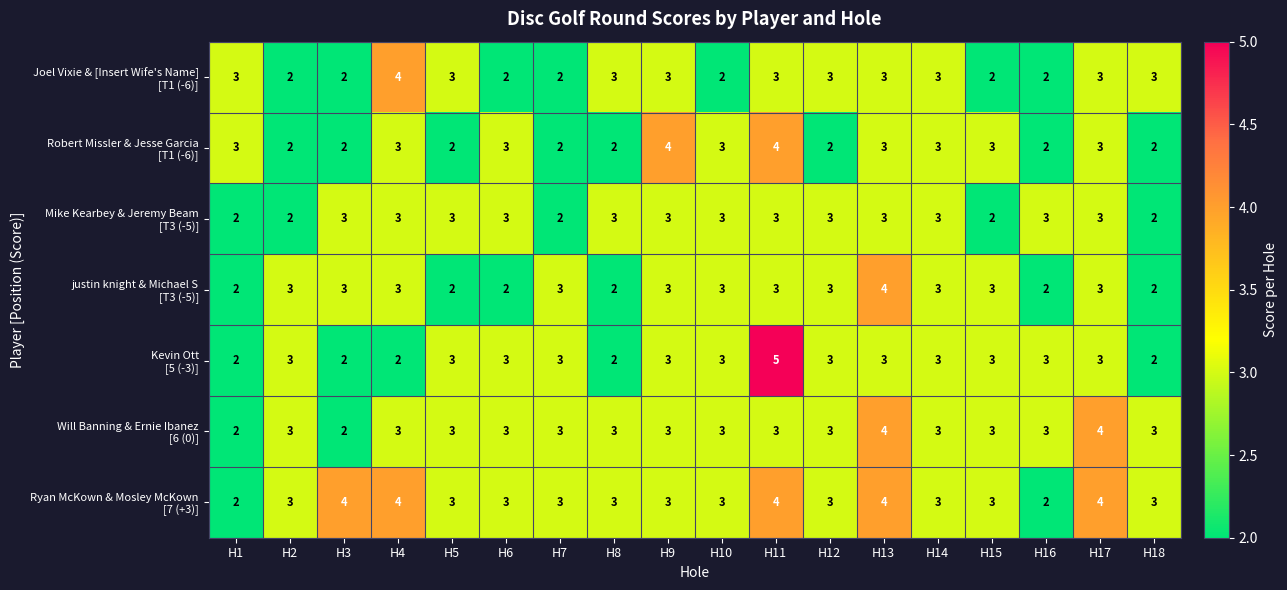

At which category does the chart reach its peak across all series?

H11